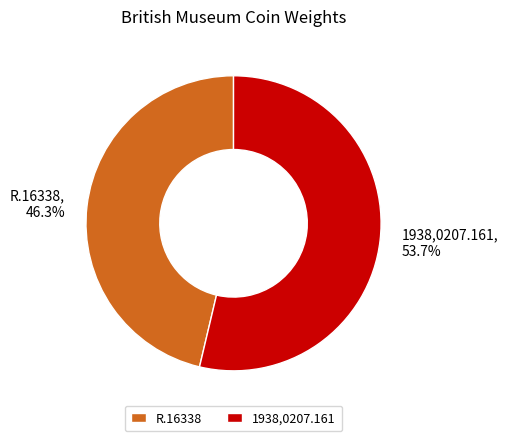

How much of the chart is everything except R.16338?

53.7%